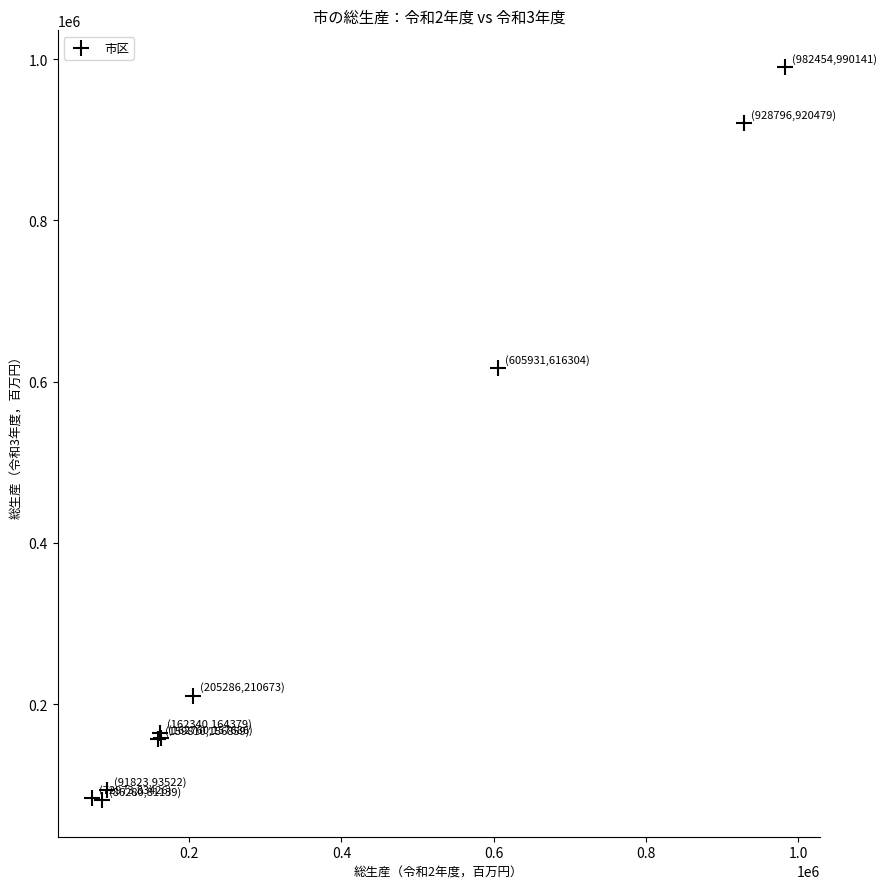

What Y value in the scatter plot is closest to 535640?

616304